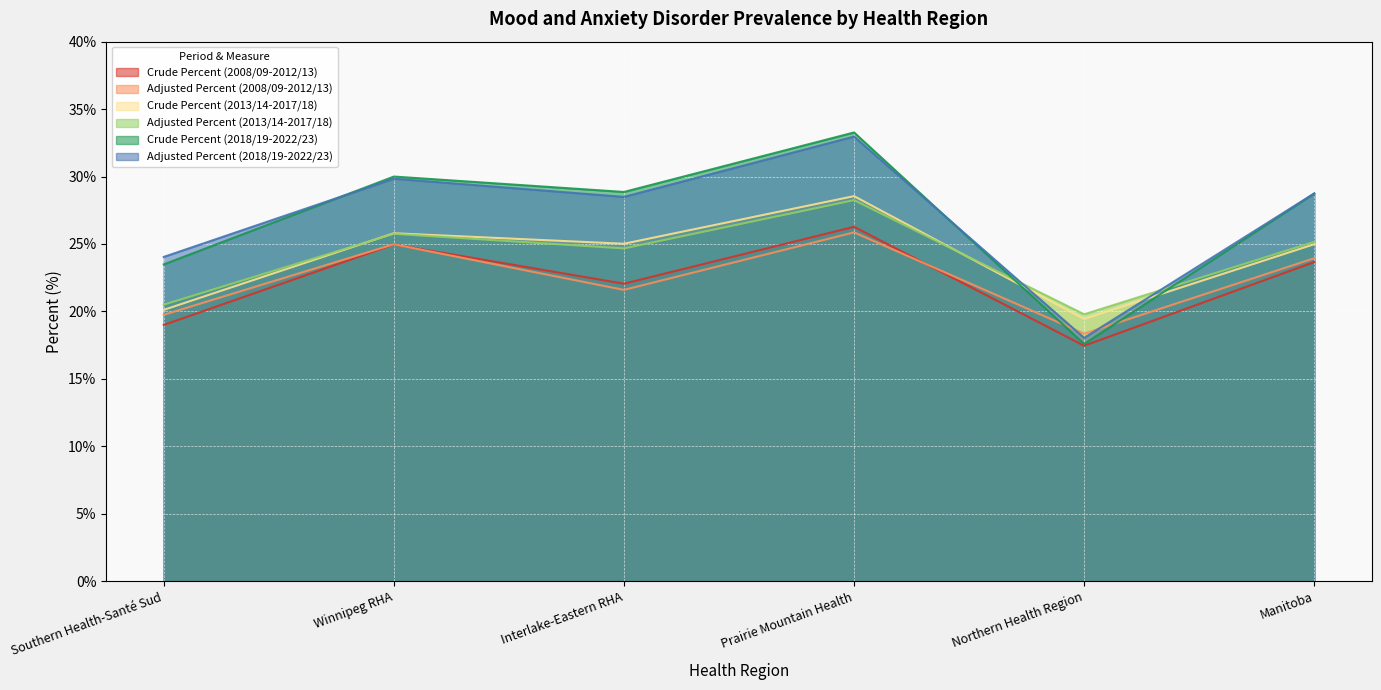

How many data points in Crude Percent (2013/14-2017/18) are less than 25?

3